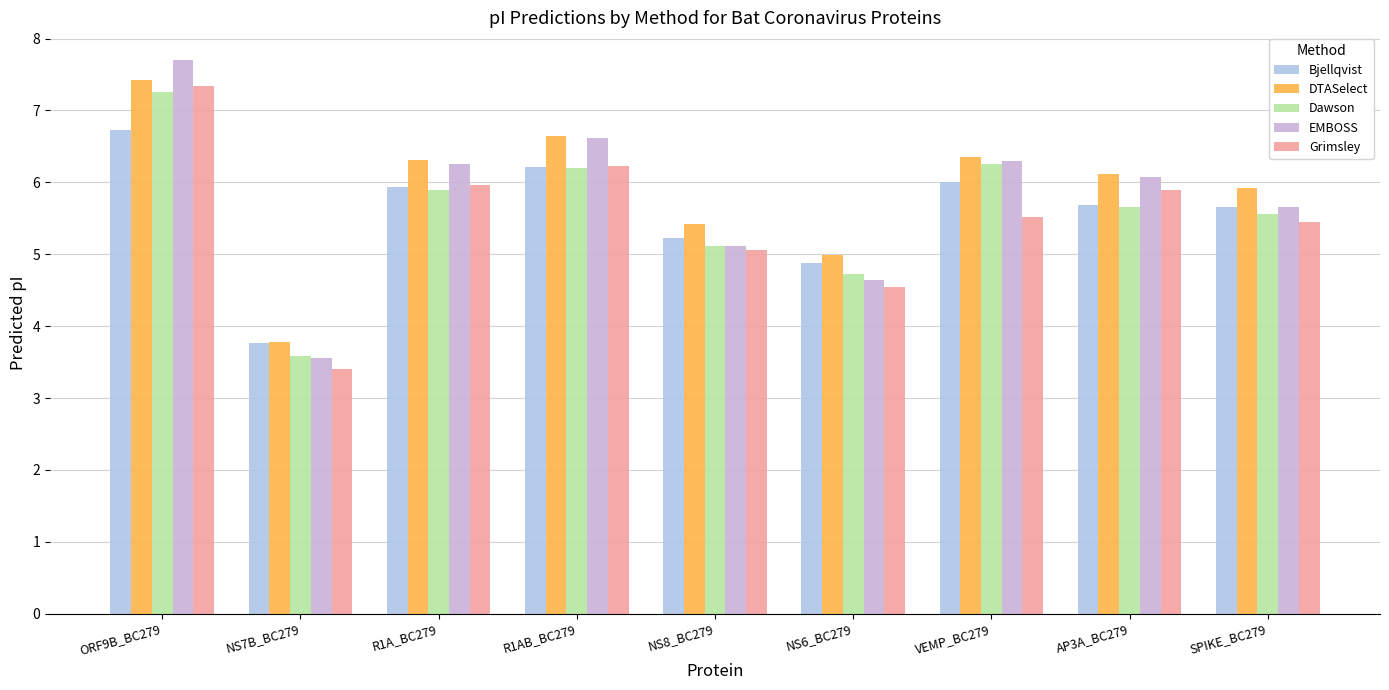

At R1AB_BC279, list the series in order from largest to smallest.

DTASelect, EMBOSS, Grimsley, Bjellqvist, Dawson